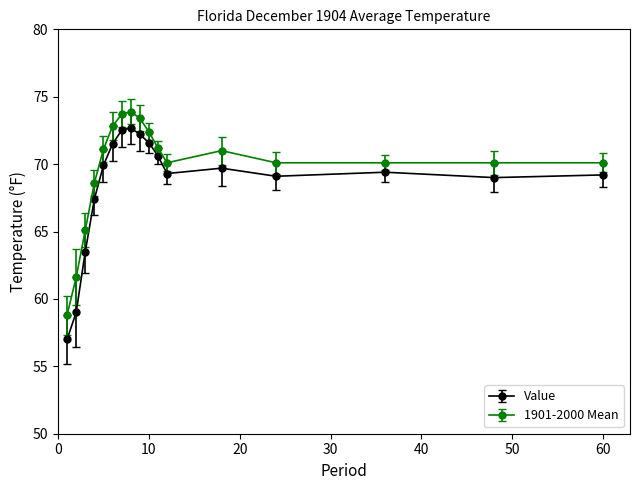

Which series has the largest total across all categories?

1901-2000 Mean